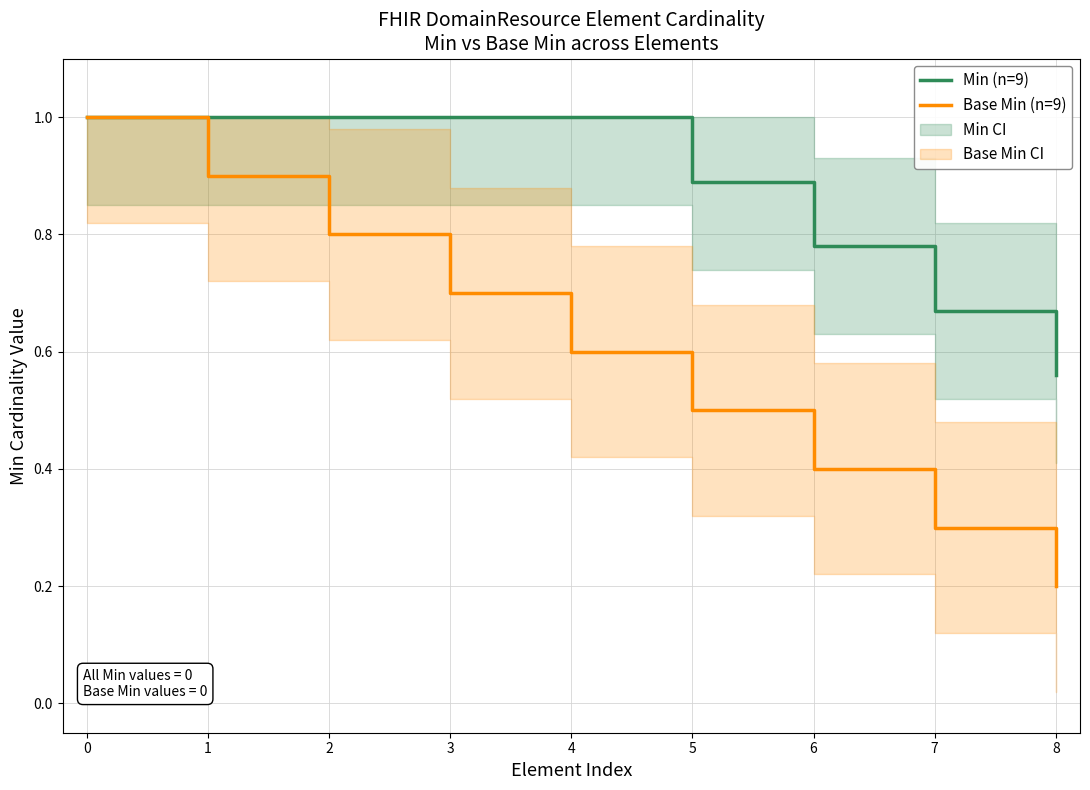

How many Base Min (n=9) values are between 0 and 1?

9